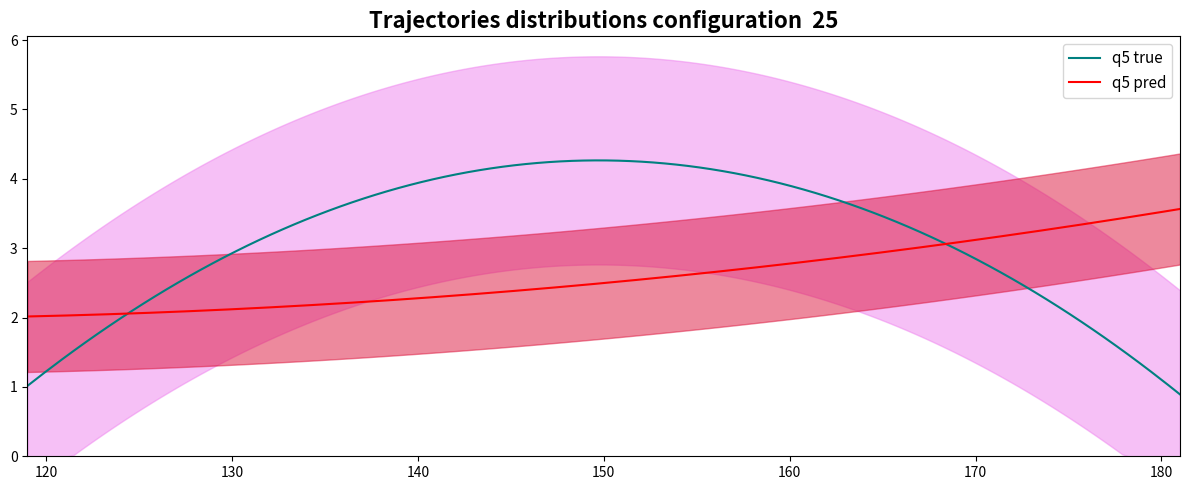

The Ročník series shows 5 at 166. True or false?

False